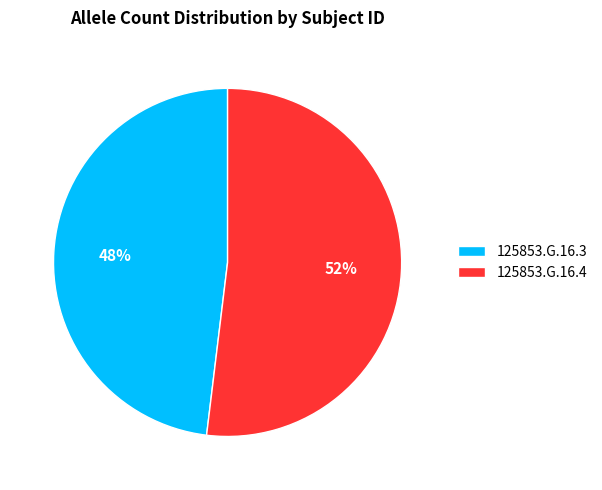

To the nearest percent, what is the average slice percentage?

50%